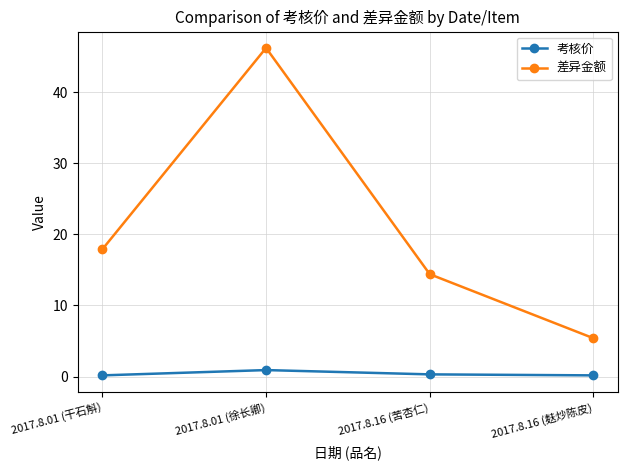

What is the value of the 差异金额 point at the 1st from the left?

17.9